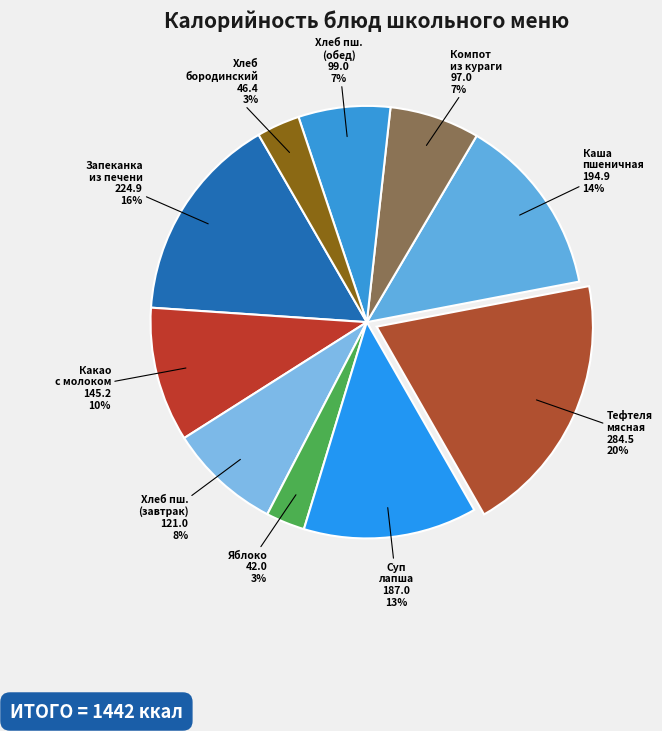

Does any single category account for the majority?

No